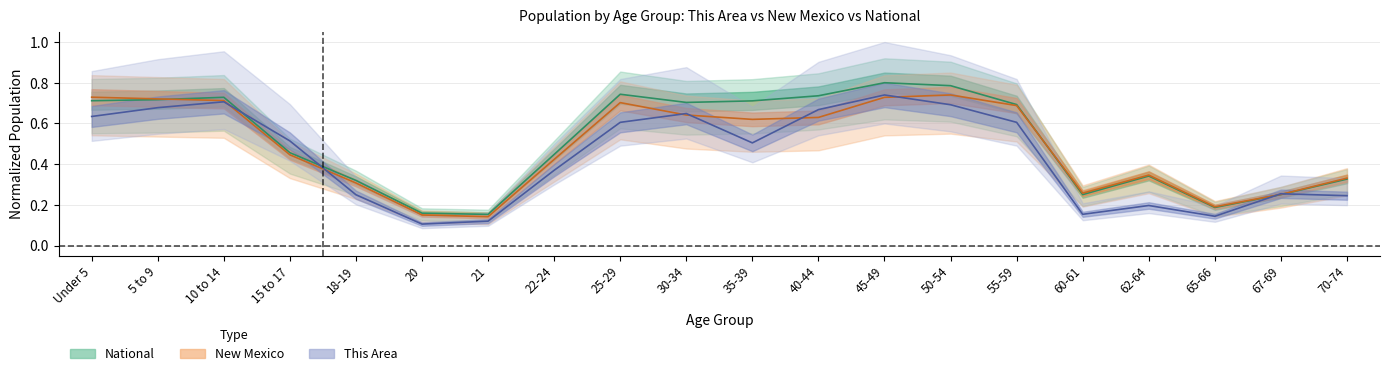

What is the sum of the New Mexico values at 40-44 and 45-49?

1.4